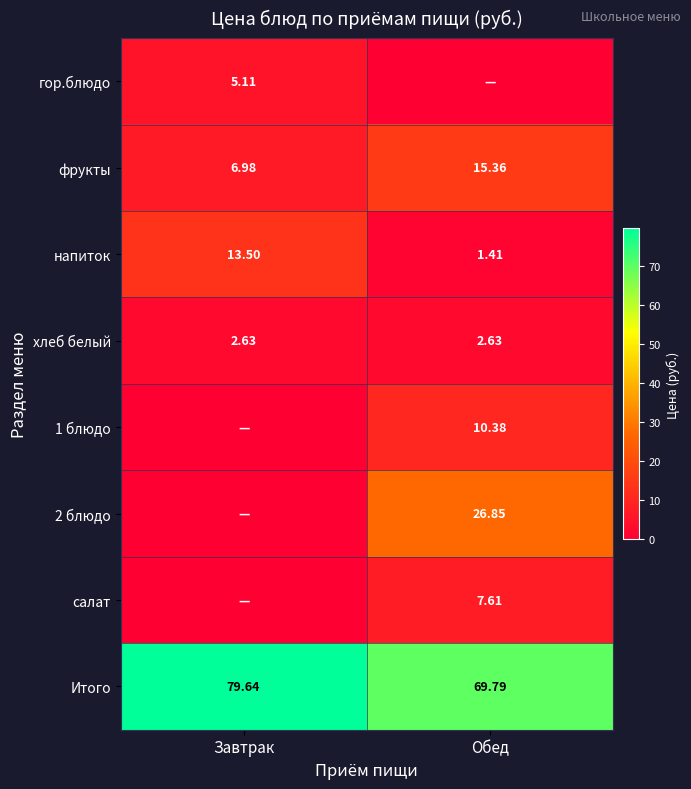

At which label does напиток first exceed 13?

Завтрак